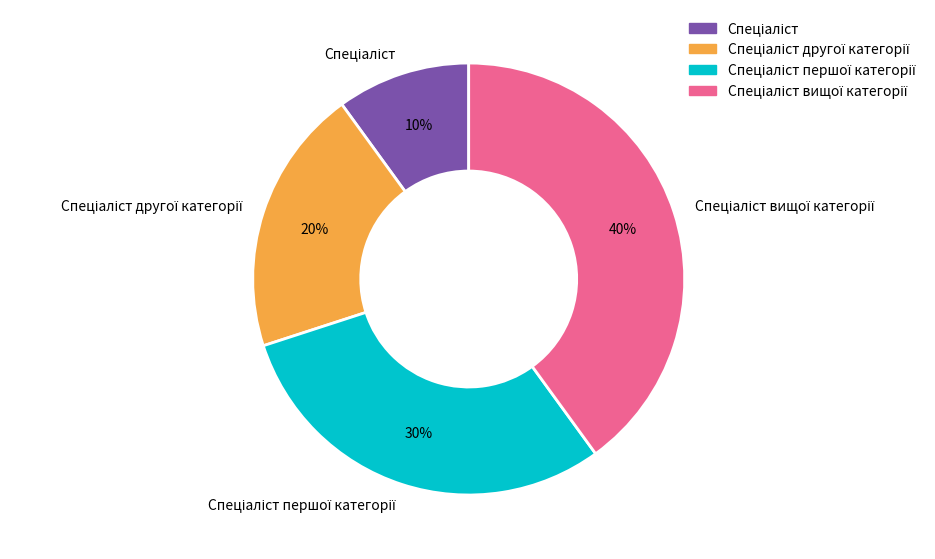

Does any single category account for the majority?

No